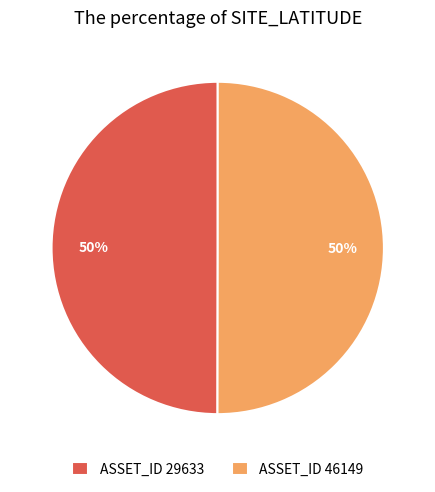

Count the number of slices in the pie.

2